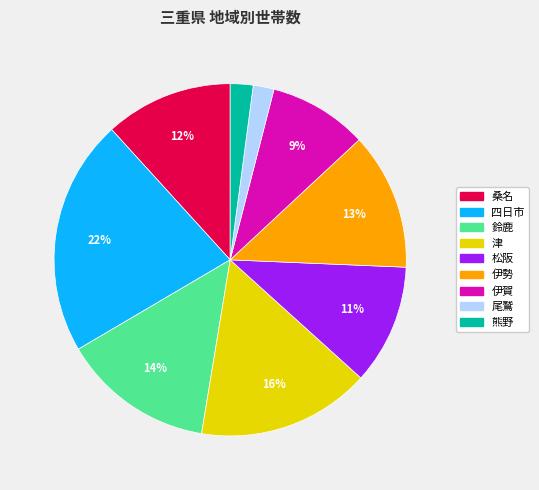

Between 伊勢 and 四日市, which is larger?

四日市